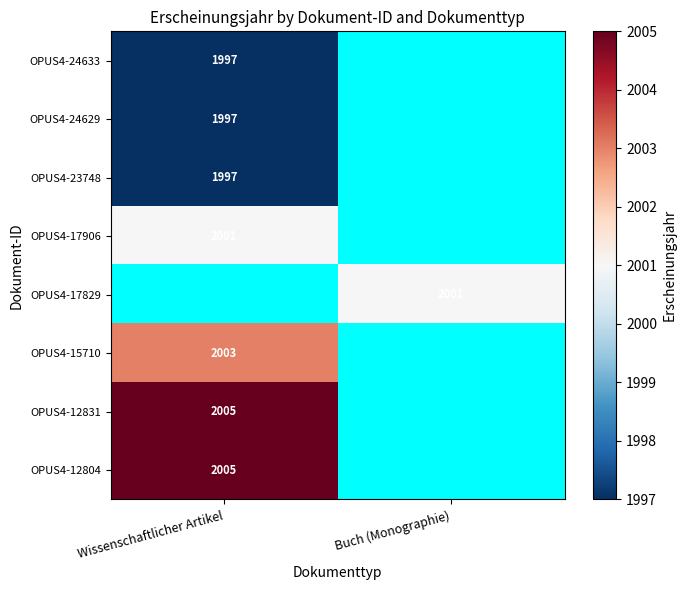

The value of OPUS4-24629 at Wissenschaftlicher Artikel is 902. True or false?

False